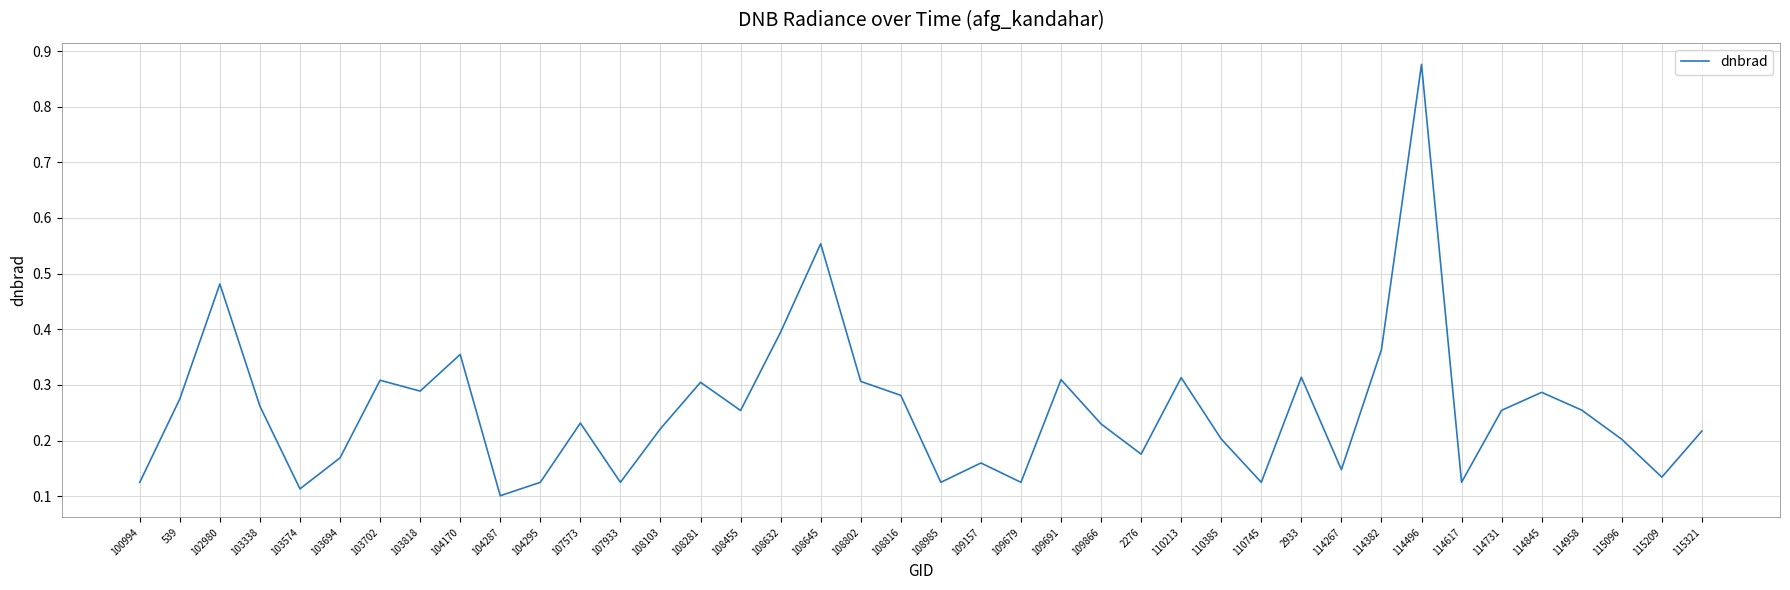

At which category does the chart reach its peak across all series?

114496